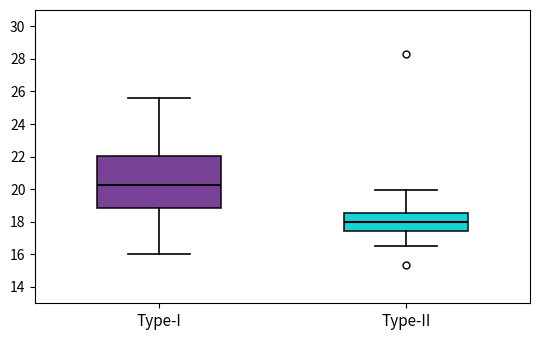

Reading left to right, read every box against the y-axis: the position of its median line, the range the box covers, and the ends of its whiskers. The values are not printed on the chart, so give them approximately, as read against the axis.

Type-I: median 20.2, box 18.8 to 22.0, whiskers 16.0 to 25.6
Type-II: median 18.0, box 17.4 to 18.6, whiskers 16.6 to 20.0